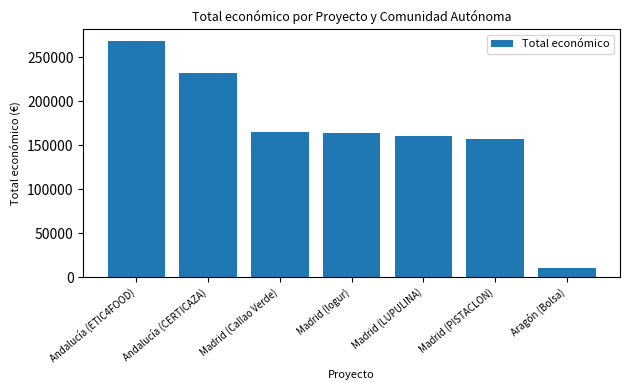

What is the ratio of the value at Madrid (Callao Verde) to the value at Madrid (Iogur)?

1.0